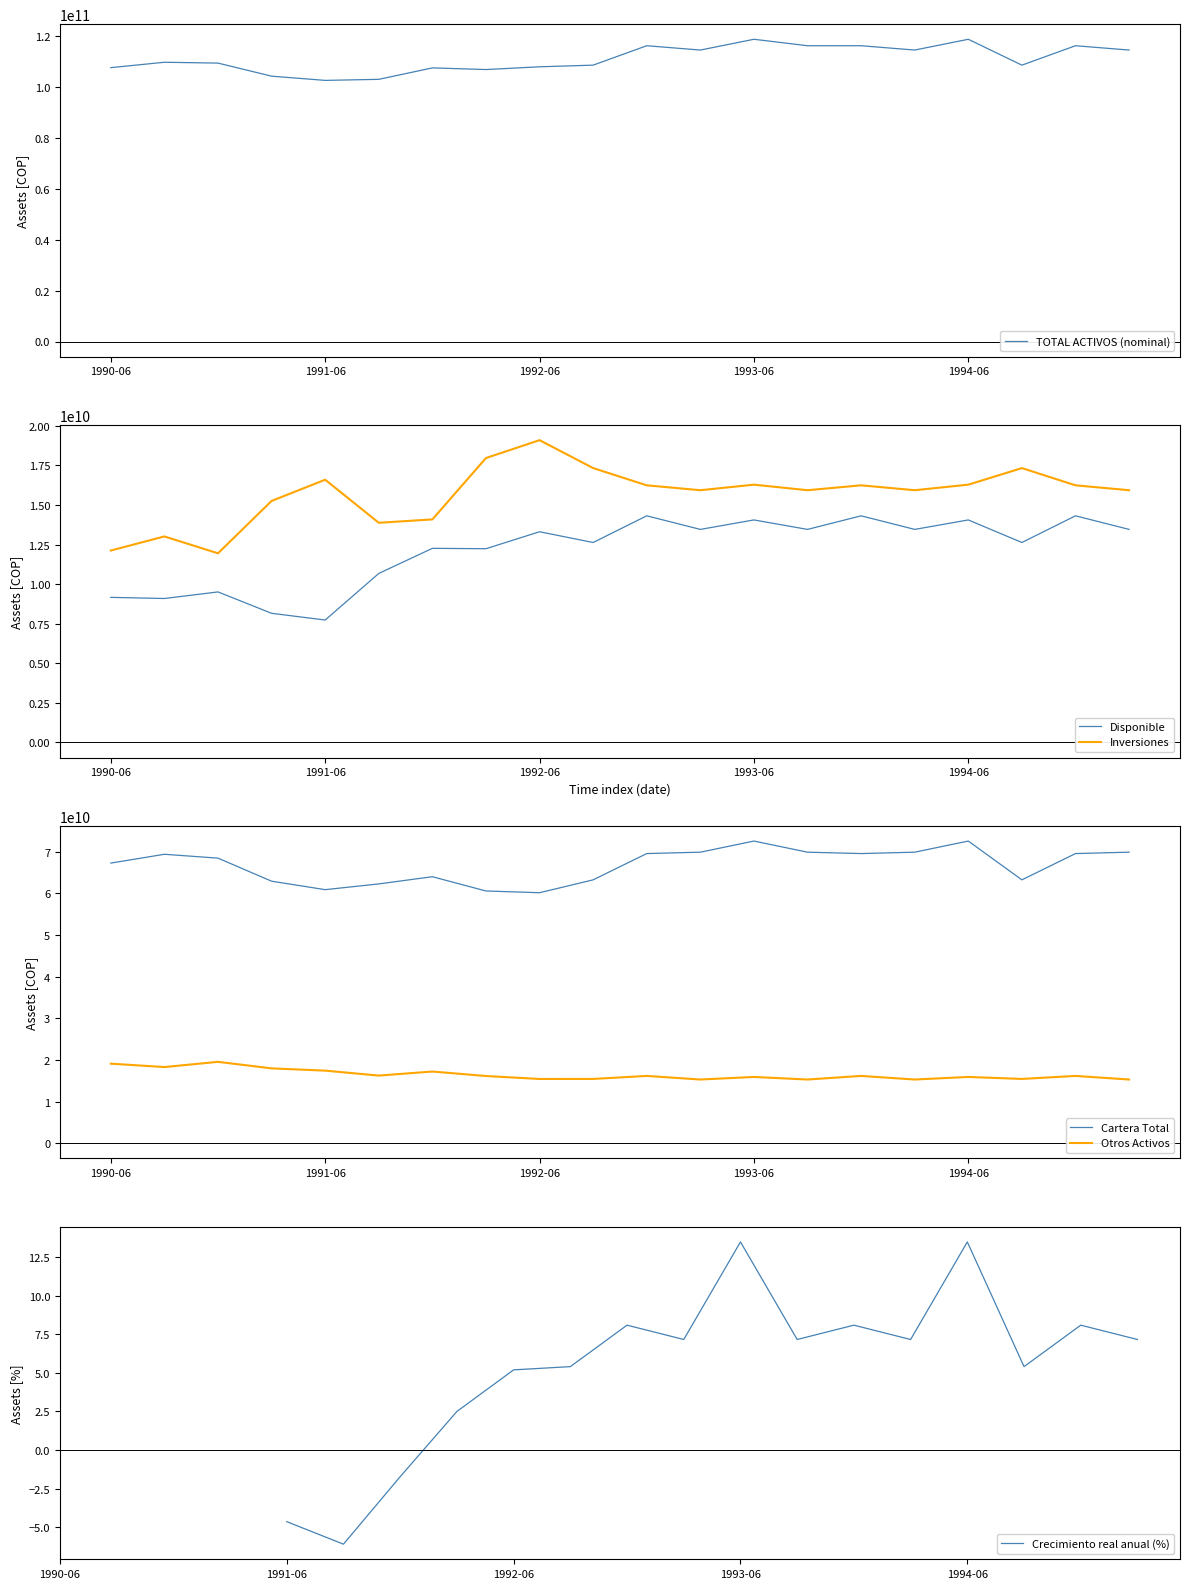

True or false: Disponible and Inversiones cross at least once.

False